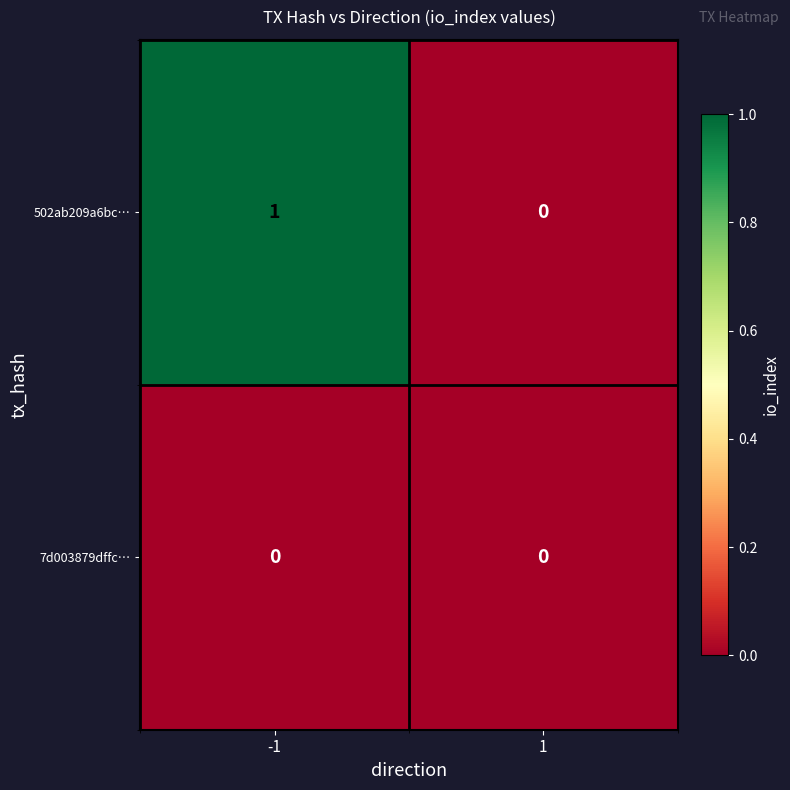

Between -1 and 1, which series saw the biggest shift?

502ab209a6bc…